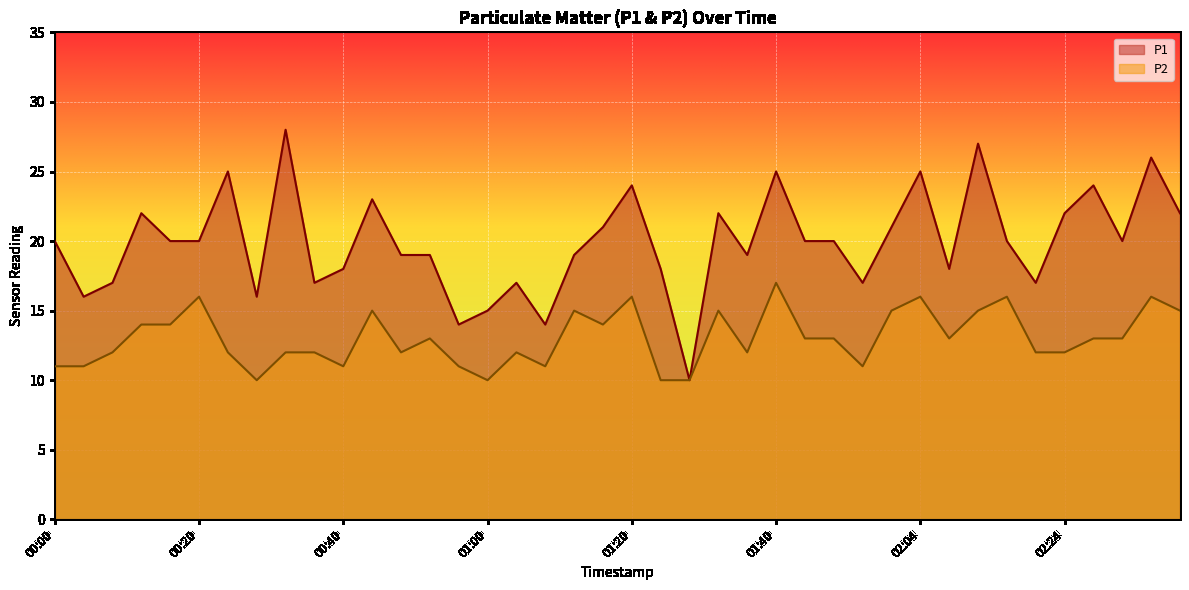

Where is P1 nearest to the value 19?

00:48